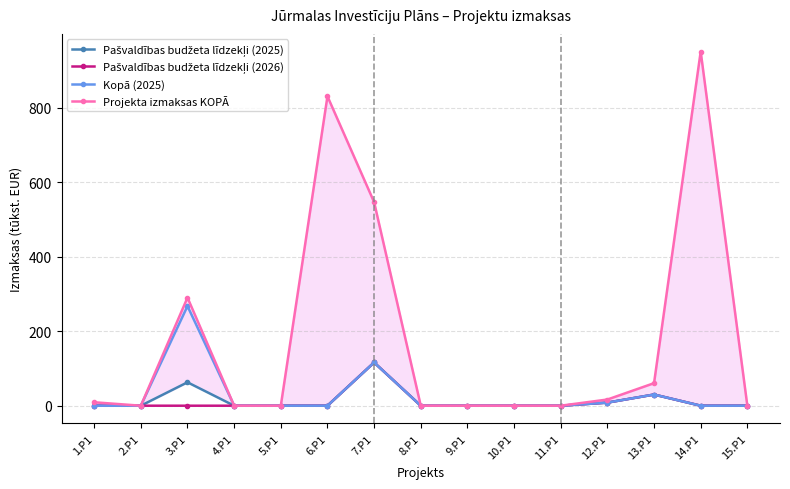

Where is the first local maximum for Projekta izmaksas KOPĀ?

3.P1